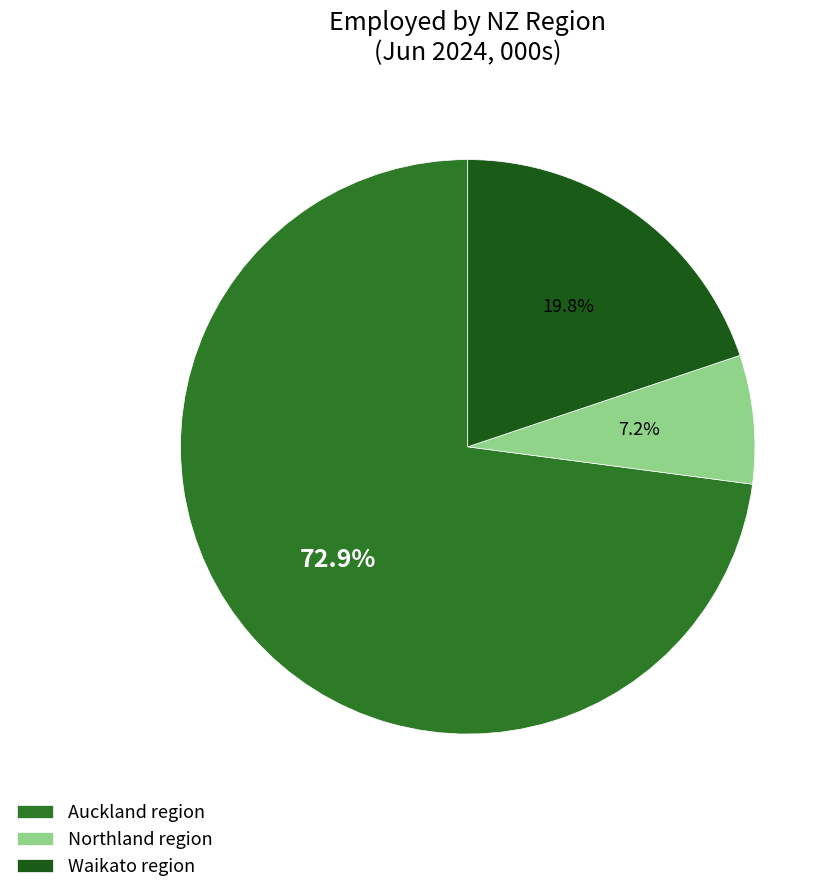

Count the number of slices in the pie.

3